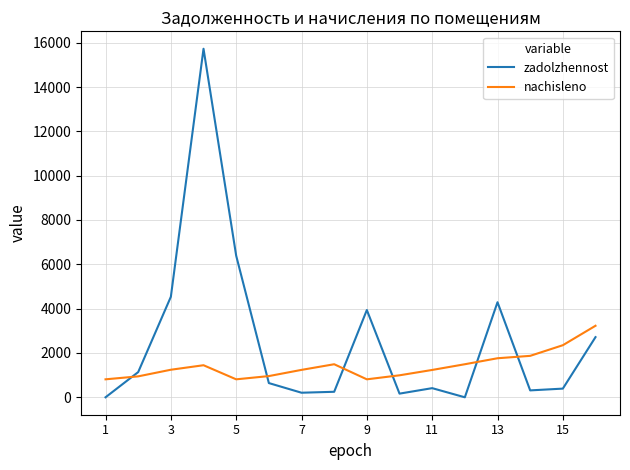

What is the greatest value displayed?

15726.2